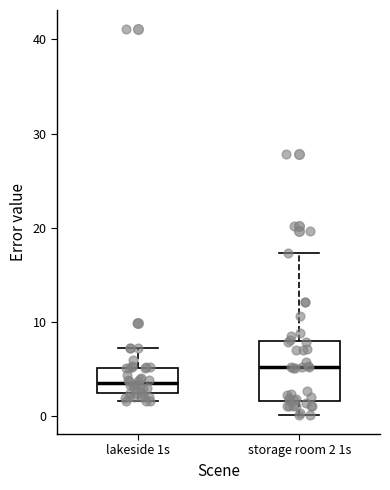

Where does the median line of the box for storage room 2 1s sit on the y-axis? The values are not printed on the chart, so give them approximately, as read against the axis.

5